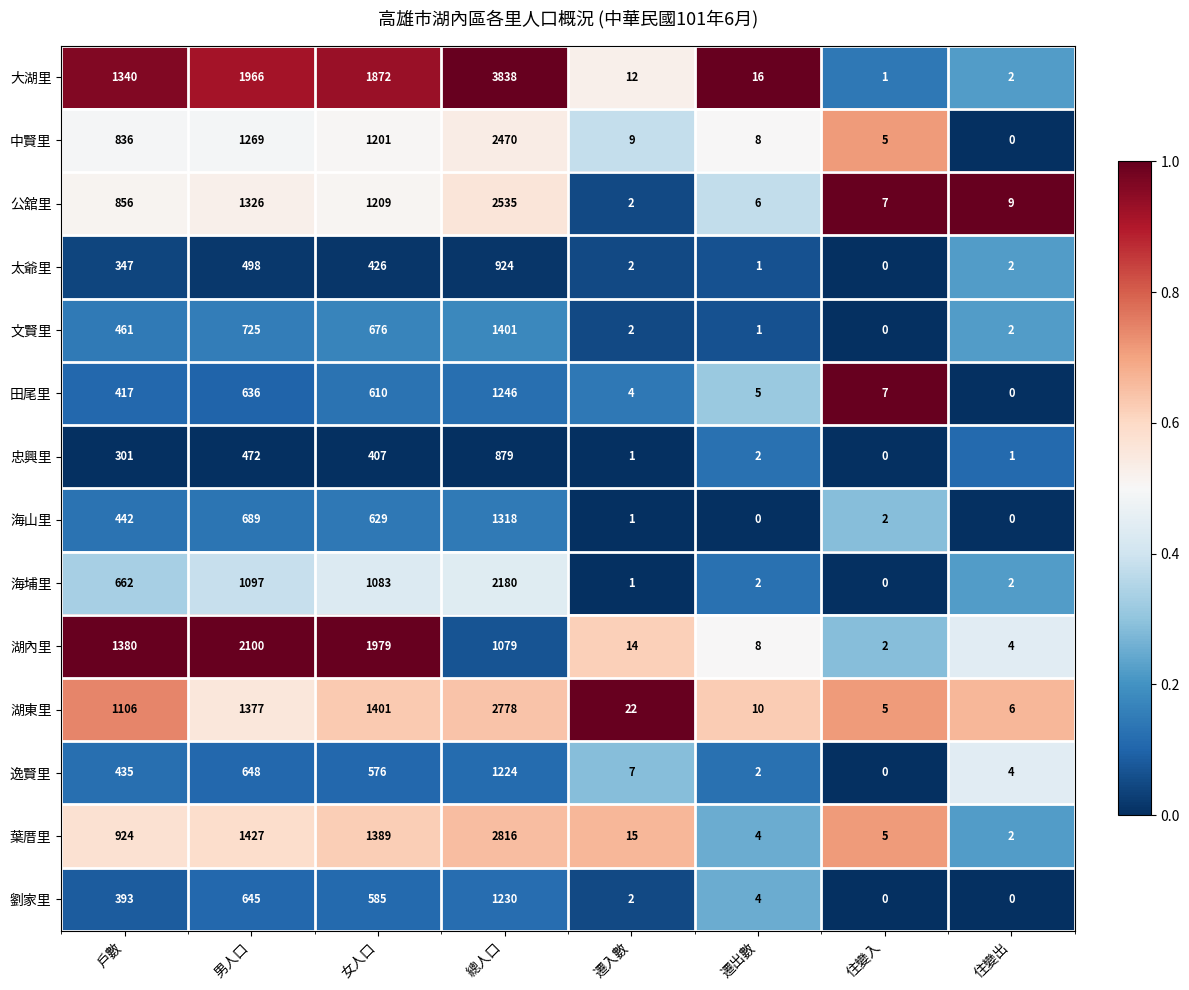

Is it true that 公舘里 equals 1326 at 男人口?

True